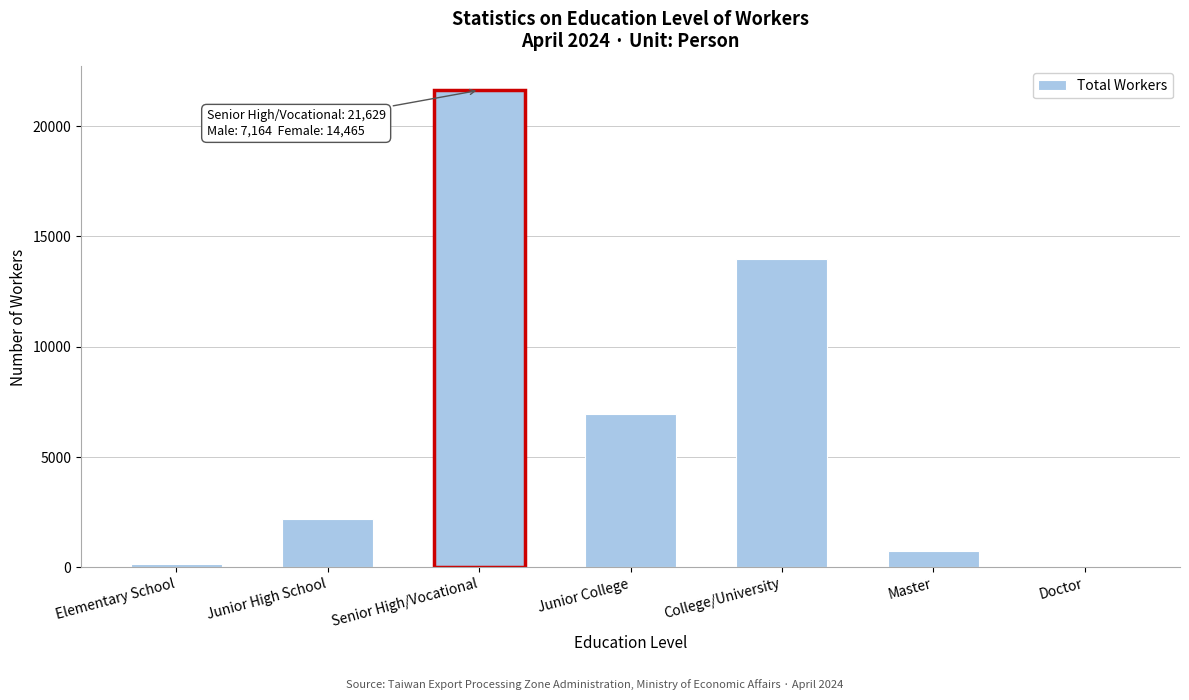

Reading right to left, extract all data points from this chart.

Doctor=11	Master=747	College/University=13979	Junior College=6953	Senior High/Vocational=21629	Junior High School=2210	Elementary School=171